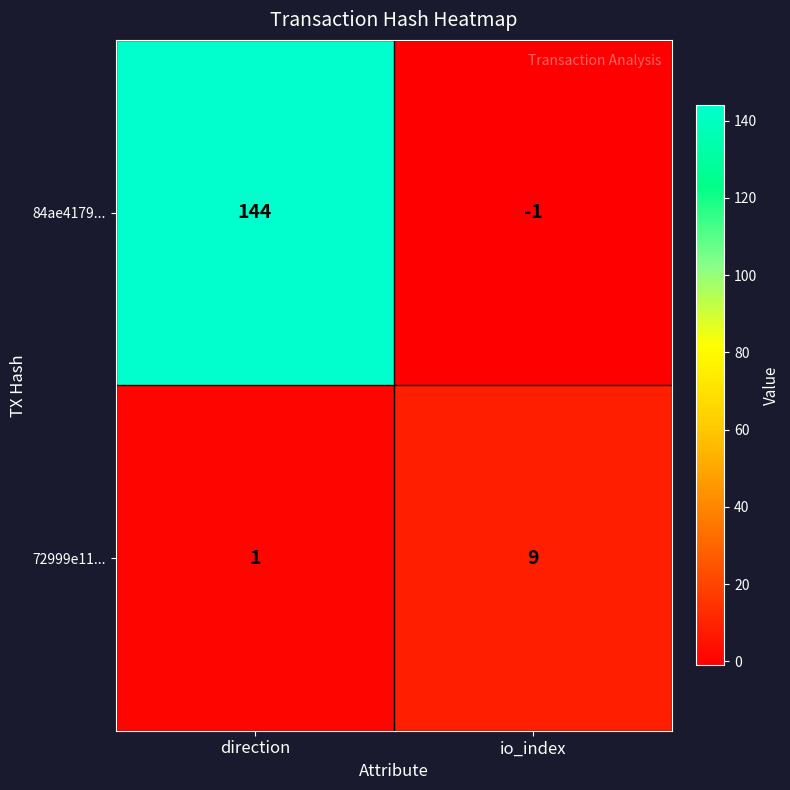

Rank the series at io_index from lowest to highest value.

84ae4179..., 72999e11...